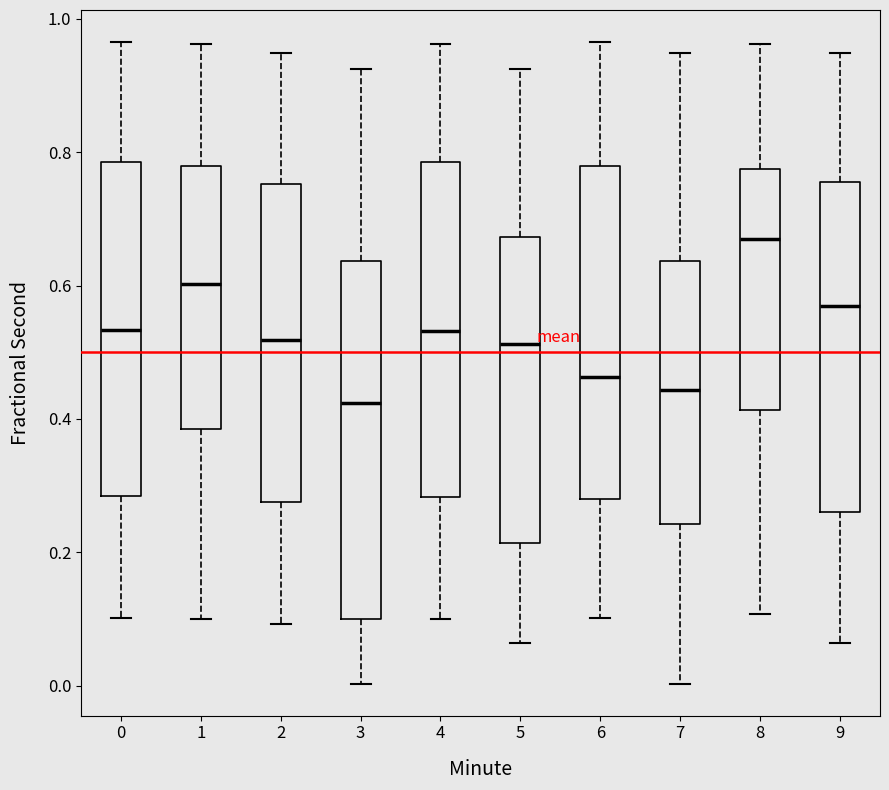

Where is the lower edge of the box at x = 6 on the y-axis? The values are not printed on the chart, so give them approximately, as read against the axis.

0.28